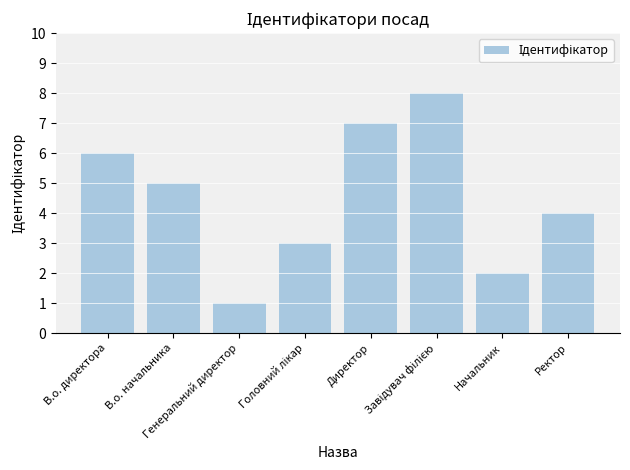

What is the sum of all values?

36